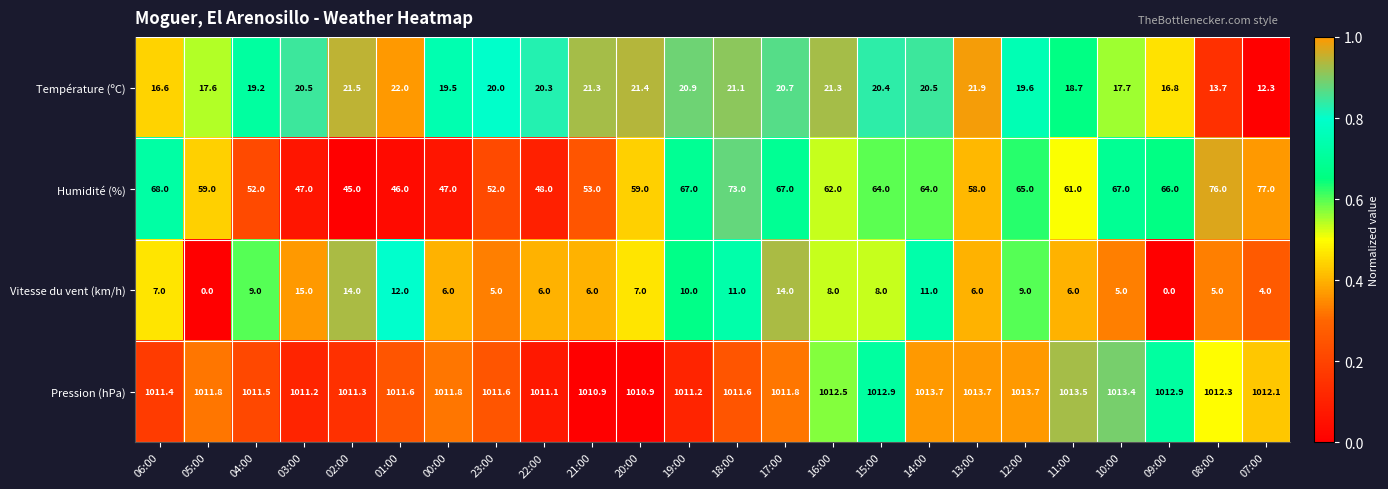

Count the number of categories in the chart.

24